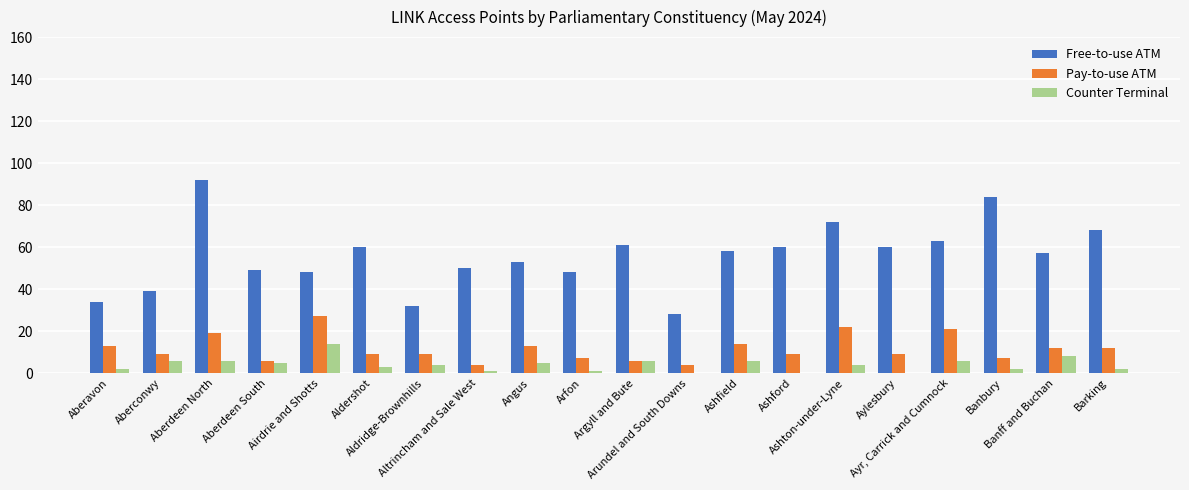

How many groups of bars are there?

20